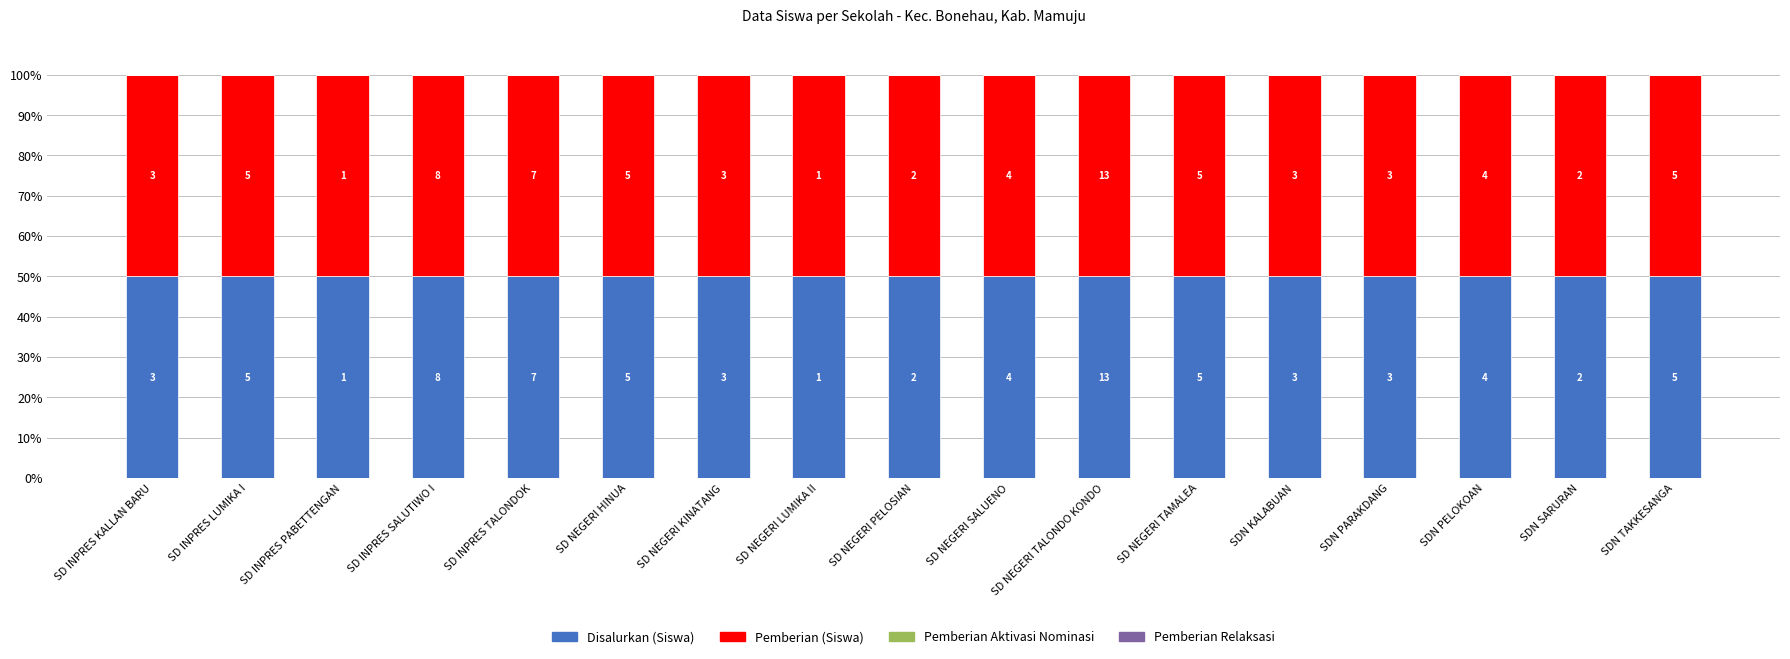

Which series changed the most between SD INPRES TALONDOK and SDN TAKKESANGA?

Disalurkan (Siswa)